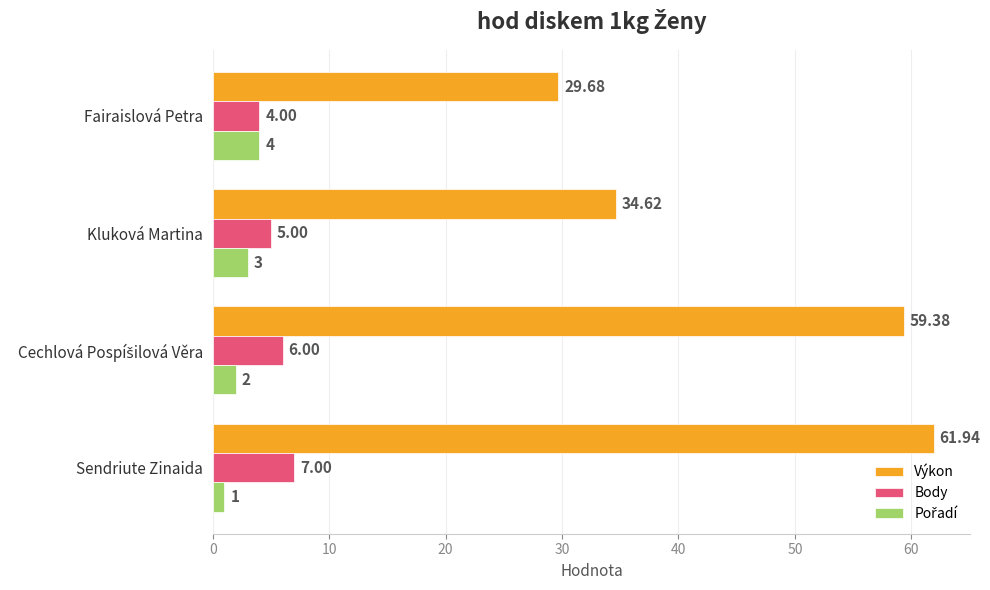

What is the maximum value for Body?

7.0